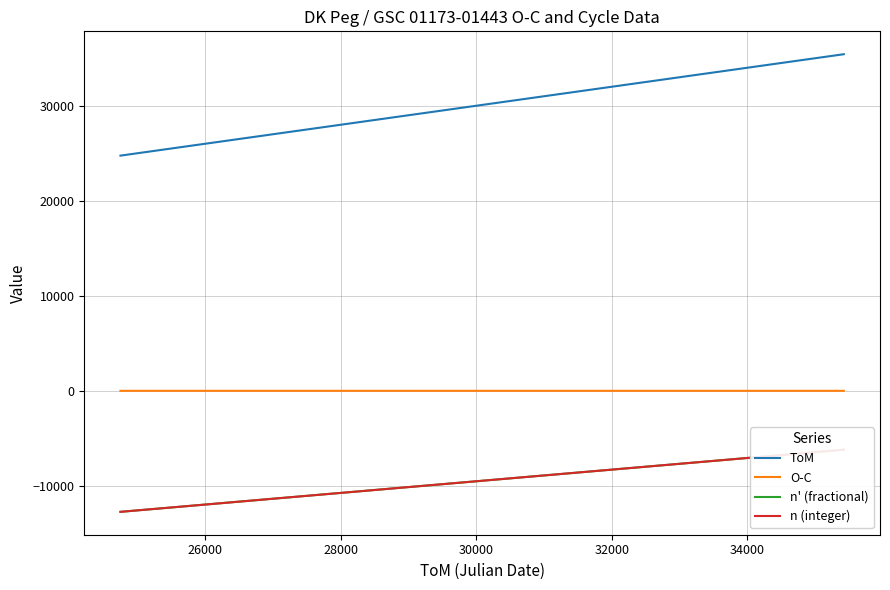

True or false: ToM and O-C intersect in this chart.

False